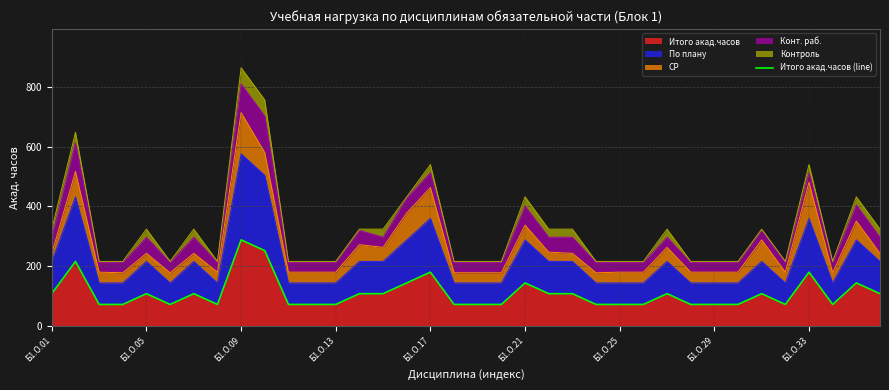

What is the minimum value for Итого акад.часов?

72